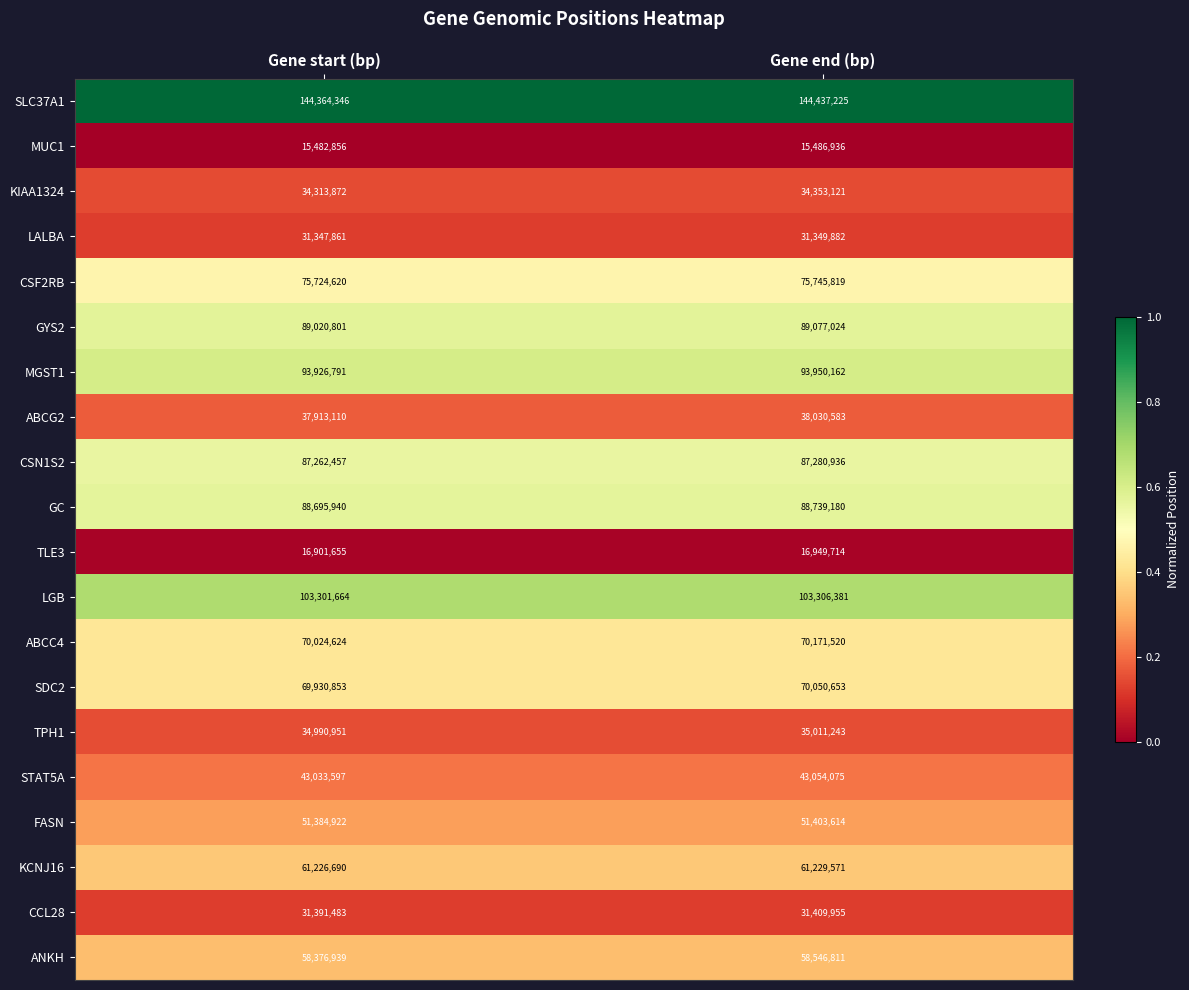

Rank the series by their maximum value, from highest to lowest.

SLC37A1, LGB, MGST1, GYS2, GC, CSN1S2, CSF2RB, ABCC4, SDC2, KCNJ16, ANKH, FASN, STAT5A, ABCG2, TPH1, KIAA1324, CCL28, LALBA, TLE3, MUC1